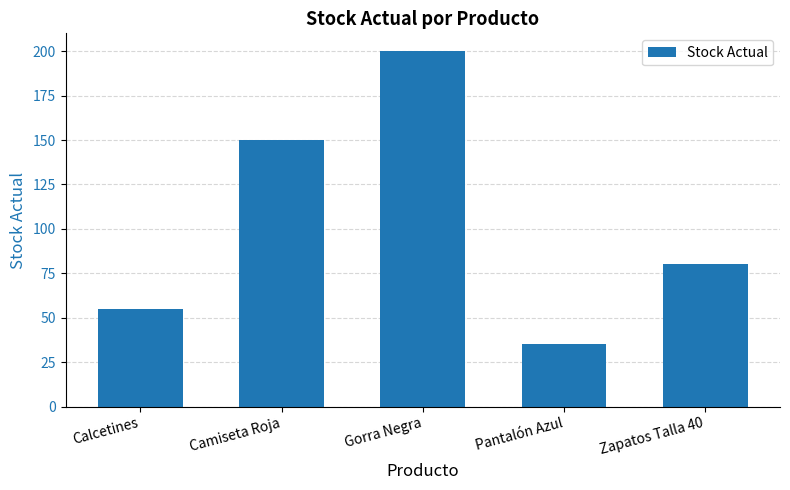

The value at Gorra Negra is 200. True or false?

True